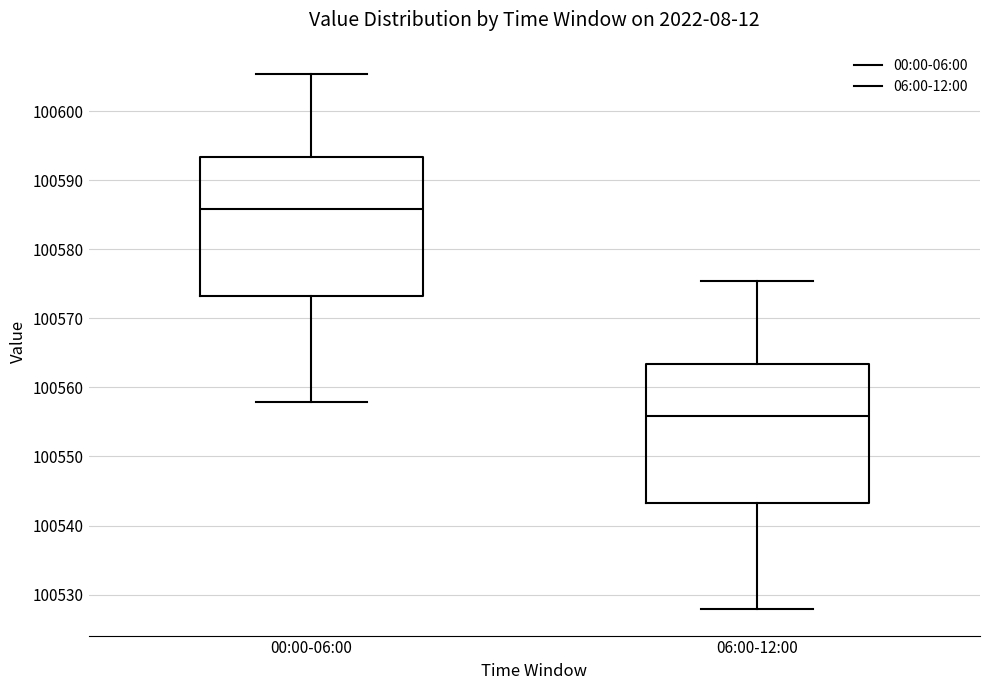

Where does the lower whisker of the box for 06:00-12:00 end on the y-axis? The values are not printed on the chart, so give them approximately, as read against the axis.

100528